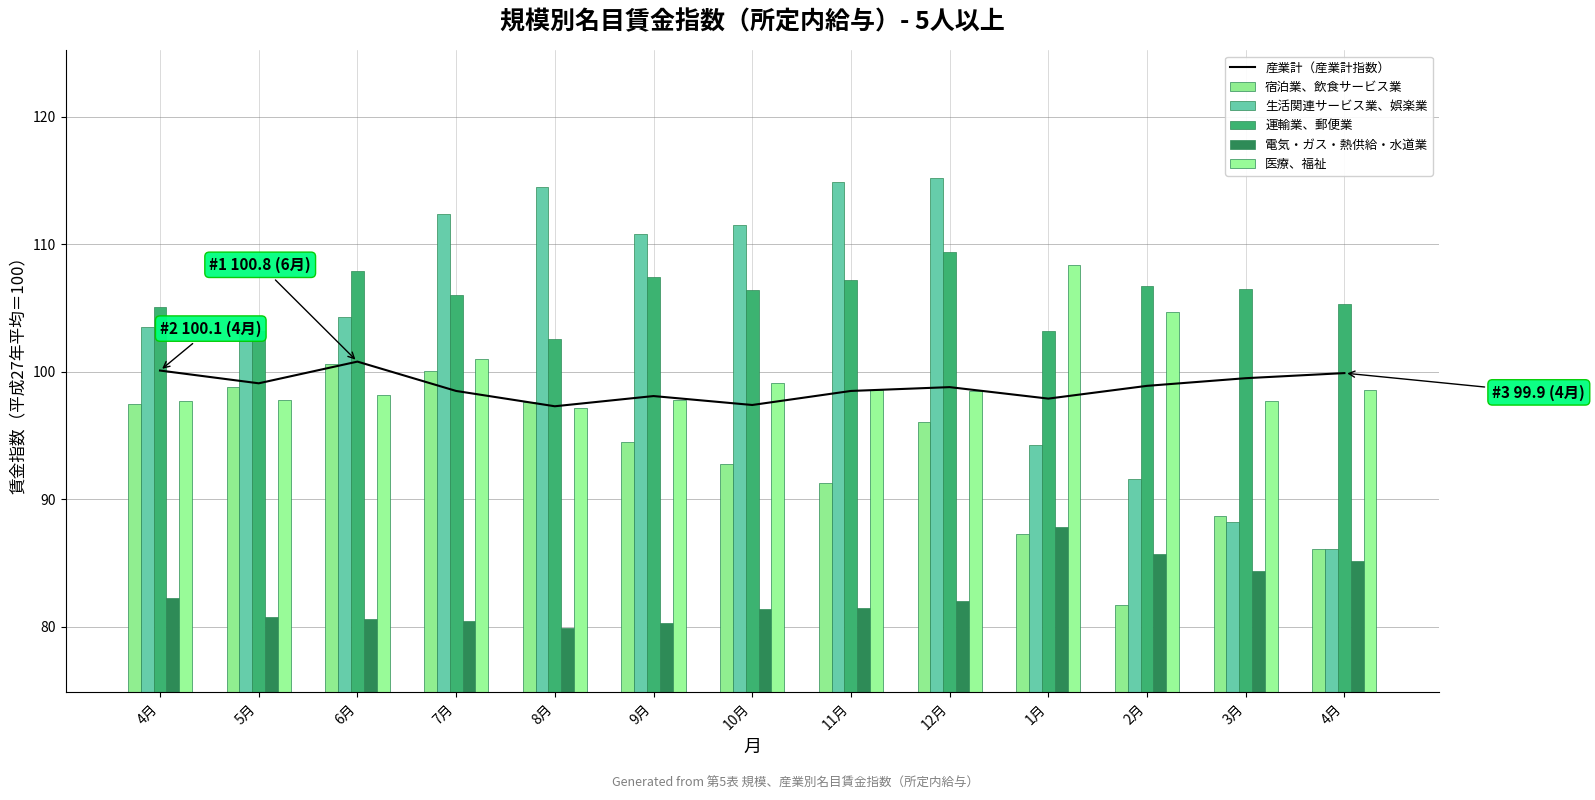

What is the approximate value of 産業計（産業計指数） at 1月?

97.9